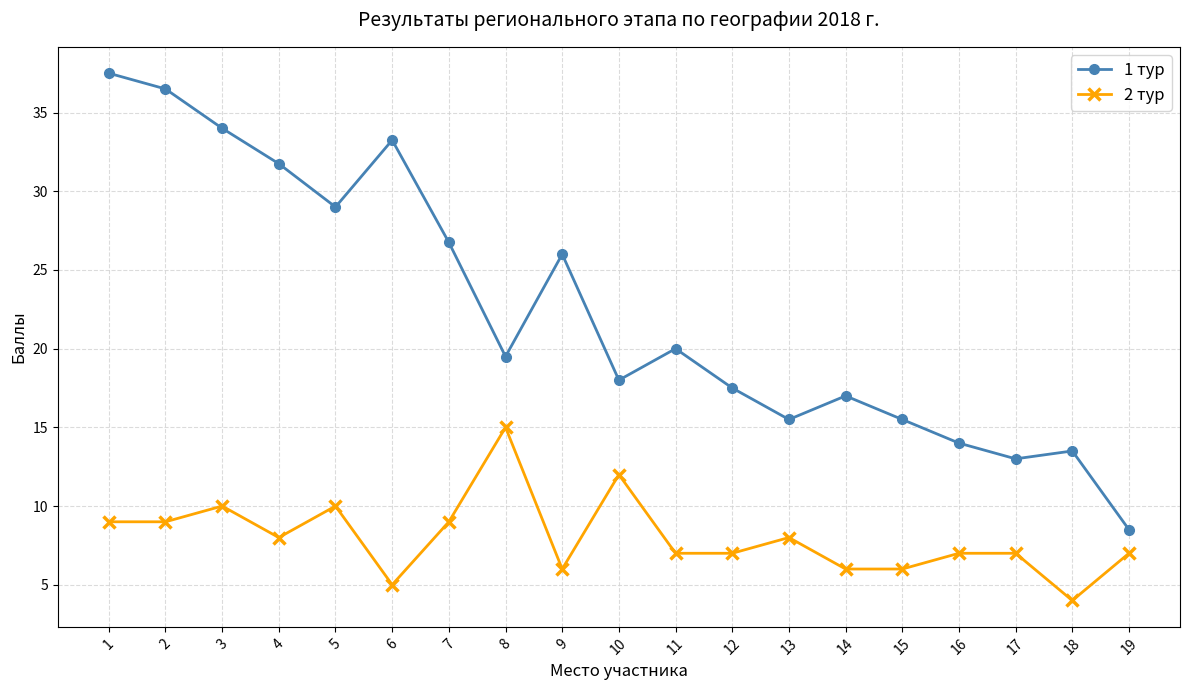

How many lines are shown in the chart?

2